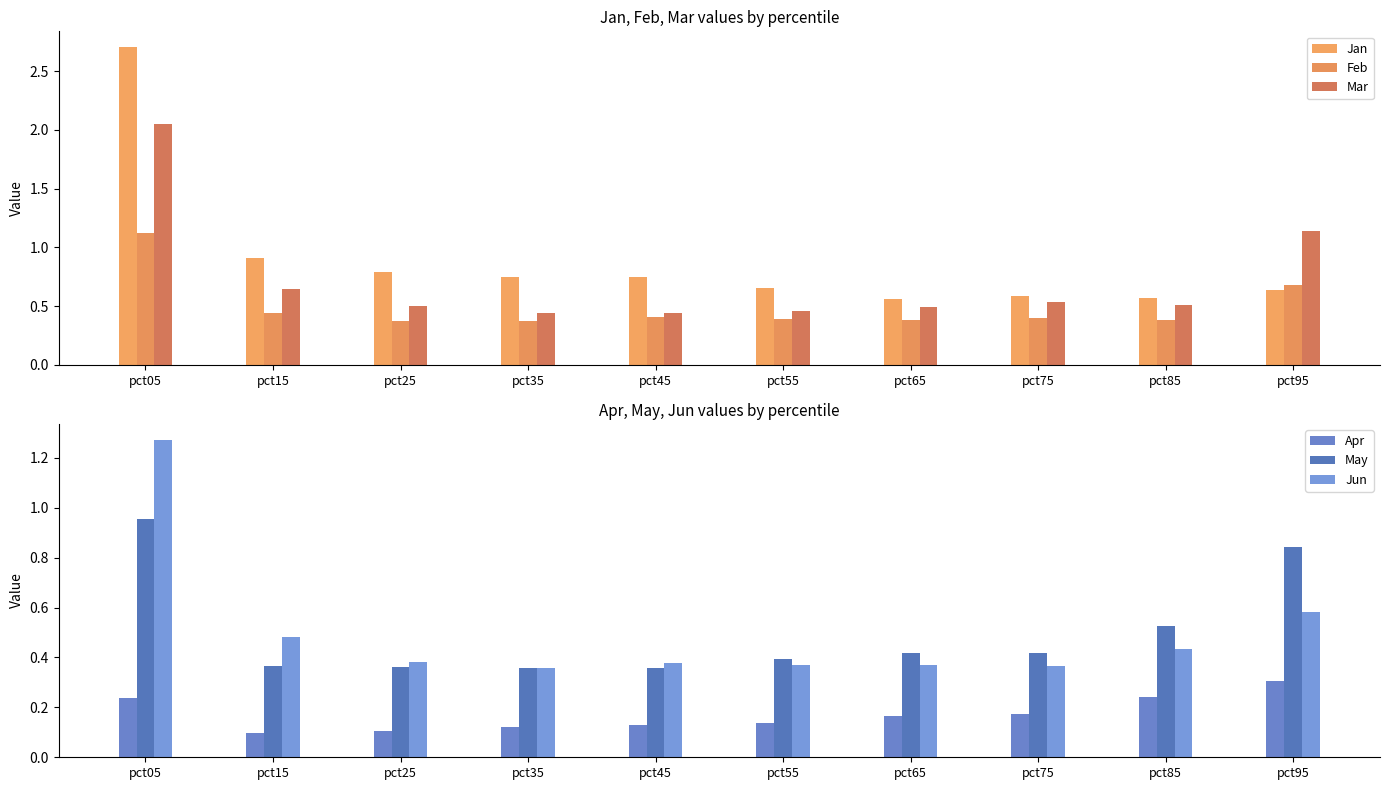

What is the maximum value for May?

1.0